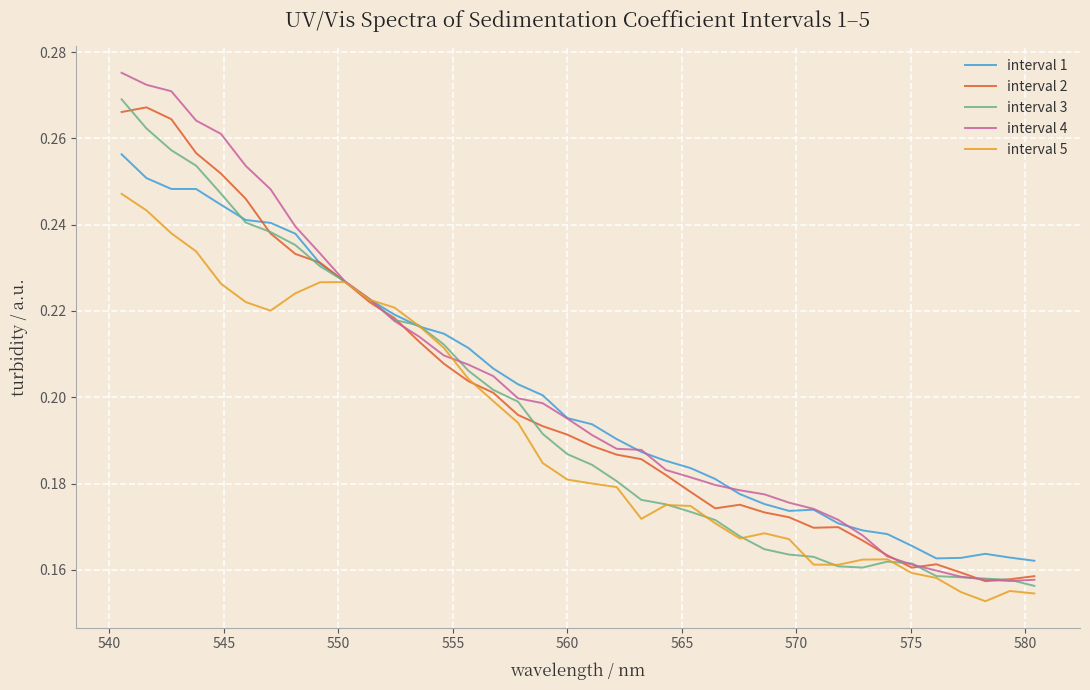

How many distinct data groups are displayed?

5